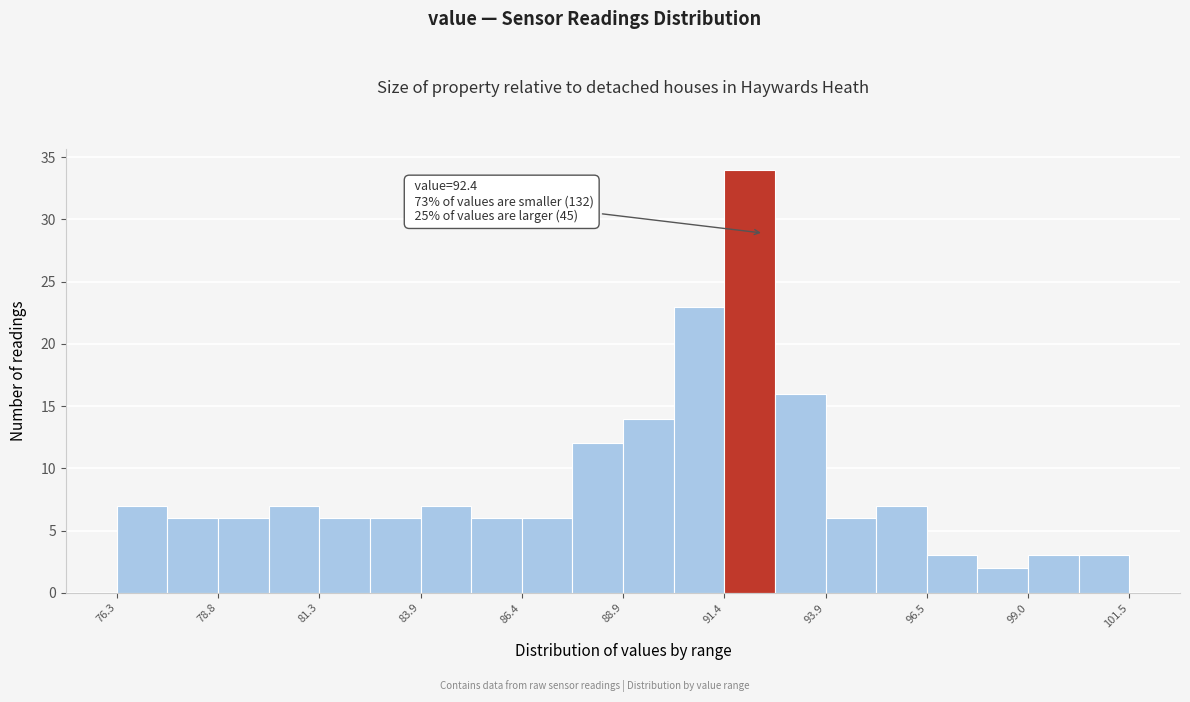

Read against the x-axis, roughly where is the centre of the tallest bar?

92.0